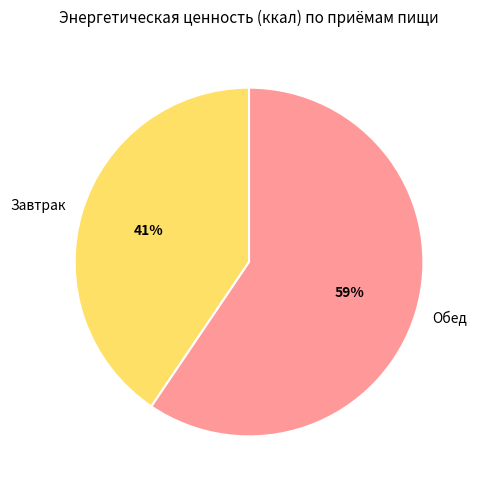

The Завтрак slice represents 26% of the pie. True or false?

False